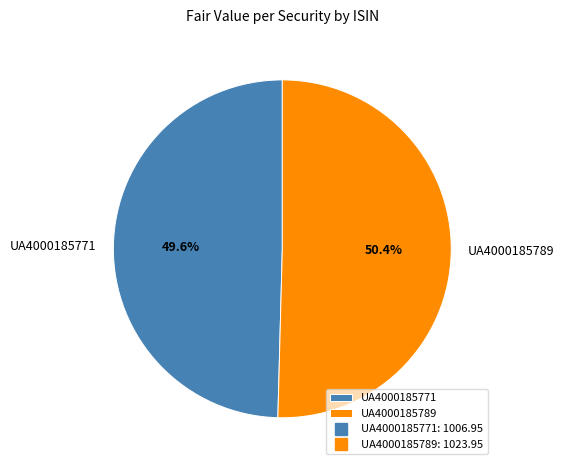

Which category has the biggest portion of the pie?

UA4000185789